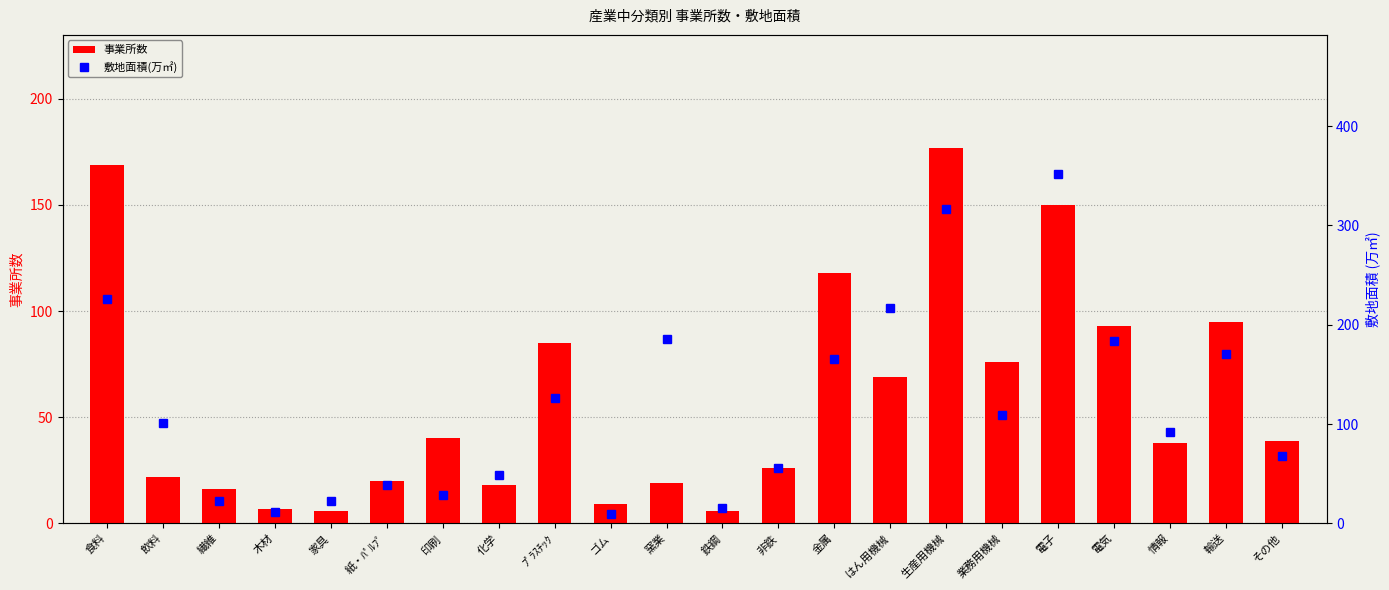

The value of 敷地面積(万㎡) at 業務用機械 is 192.8. True or false?

False